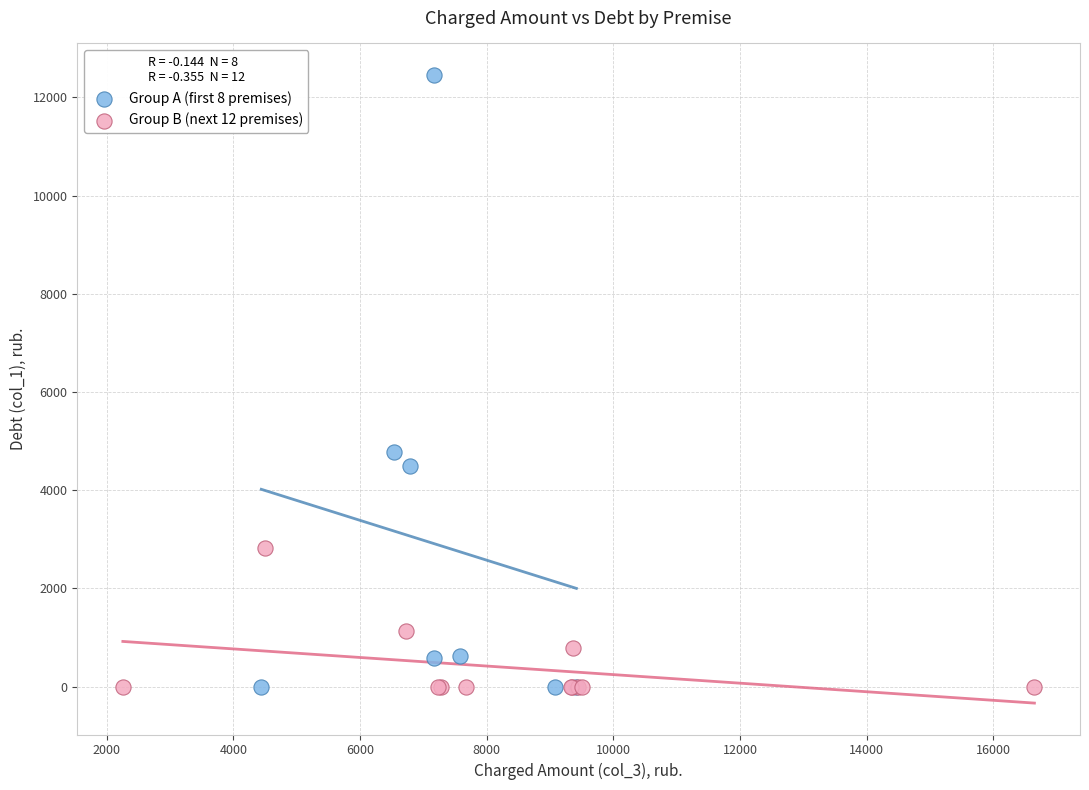

Which series has the widest spread of Y values?

Group A (first 8 premises)